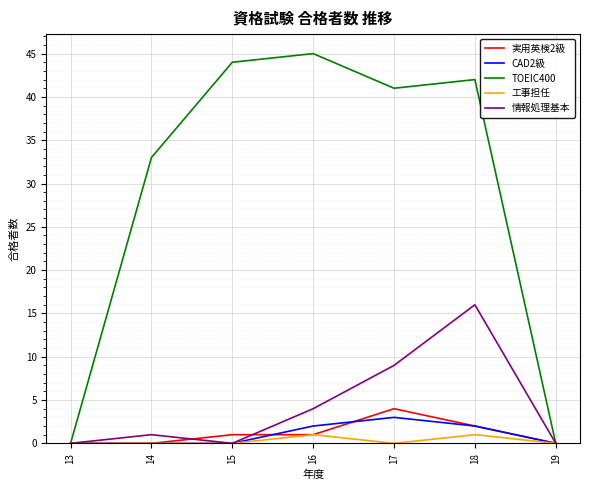

Reading left to right, list all the values displayed in this chart.

実用英検2級: 13=0	14=0	15=1	16=1	17=4	18=2	19=0
CAD2級: 13=0	14=0	15=0	16=2	17=3	18=2	19=0
TOEIC400: 13=0	14=33	15=44	16=45	17=41	18=42	19=0
工事担任: 13=0	14=0	15=0	16=1	17=0	18=1	19=0
情報処理基本: 13=0	14=1	15=0	16=4	17=9	18=16	19=0